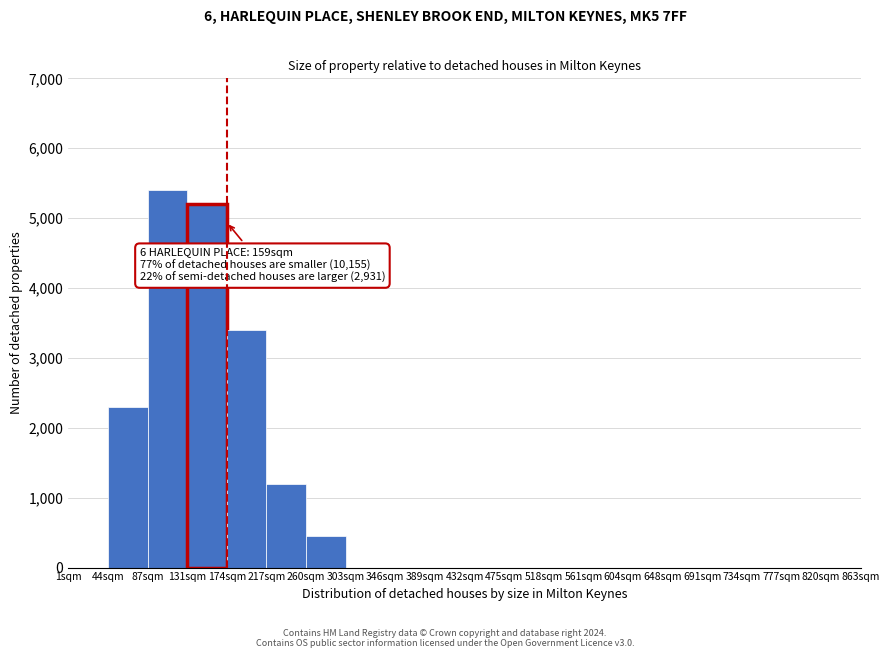

Reading left to right, list all the values displayed in this chart.

1sqm=0	44sqm=2300	87sqm=5400	131sqm=5200	174sqm=3400	217sqm=1200	260sqm=450	303sqm=0	346sqm=0	389sqm=0	432sqm=0	475sqm=0	518sqm=0	561sqm=0	604sqm=0	648sqm=0	691sqm=0	734sqm=0	777sqm=0	820sqm=0